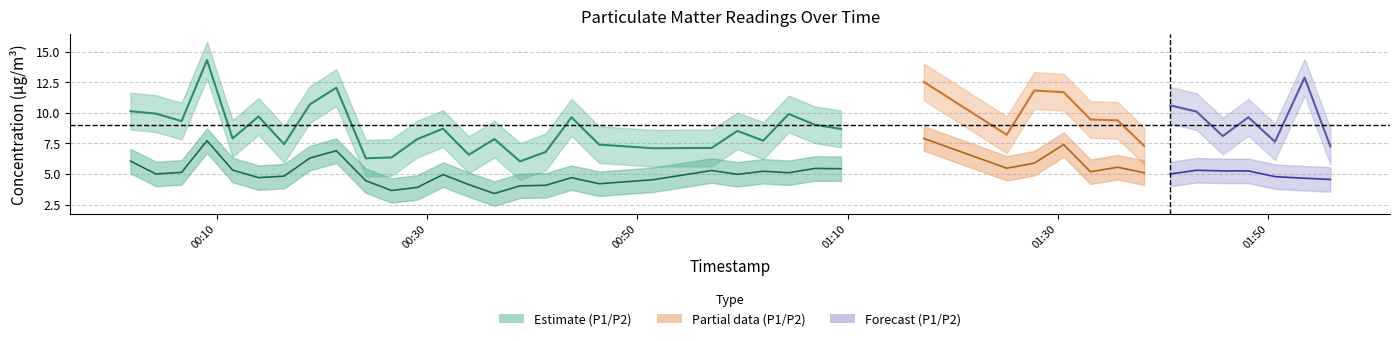

True or false: P1 and P2 cross at least once.

False